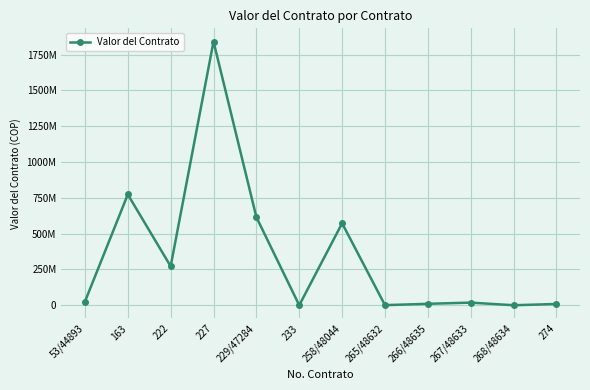

Does the chart have visible grid lines?

Yes